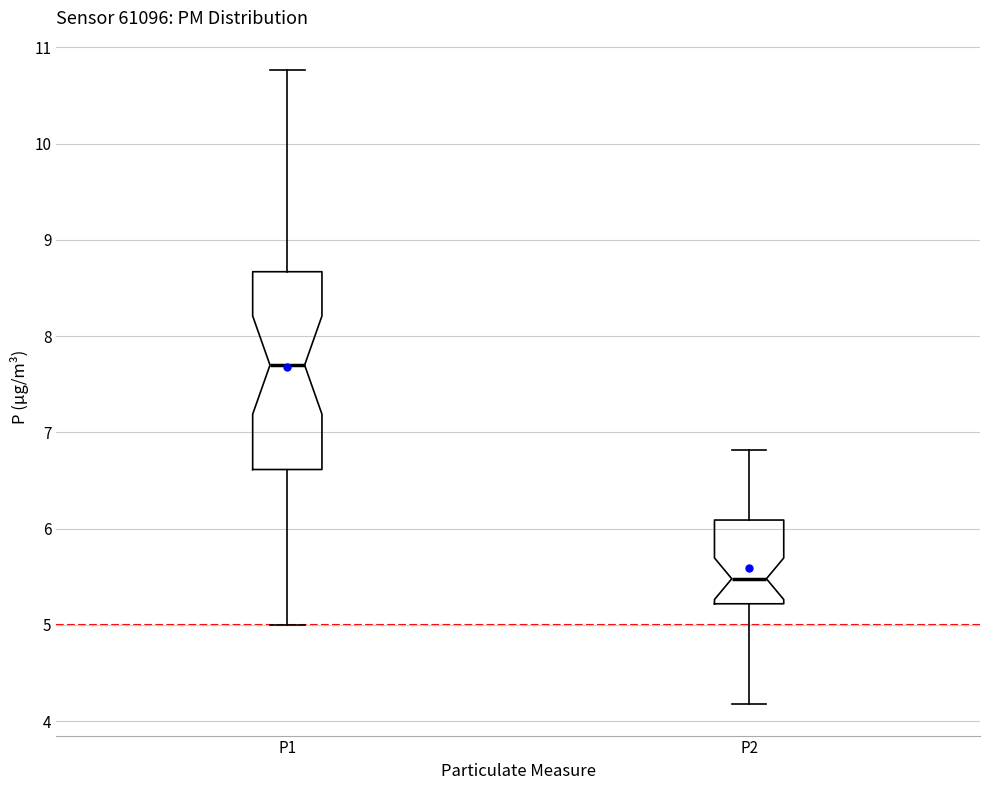

Reading left to right, transcribe this box plot: for each box, give where its median line is, the range the box spans, and where its two whiskers end, as read against the y-axis. The values are not printed on the chart, so give them approximately, as read against the axis.

P1: median 7.7, box 6.6 to 8.7, whiskers 5.0 to 10.8
P2: median 5.5, box 5.2 to 6.1, whiskers 4.2 to 6.8